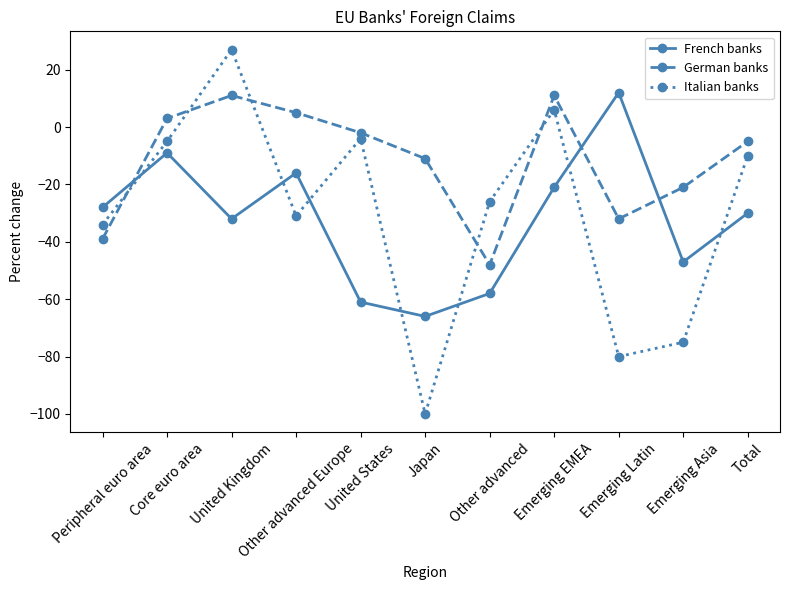

What is the difference between the Italian banks values at Other advanced Europe and Emerging EMEA?

37